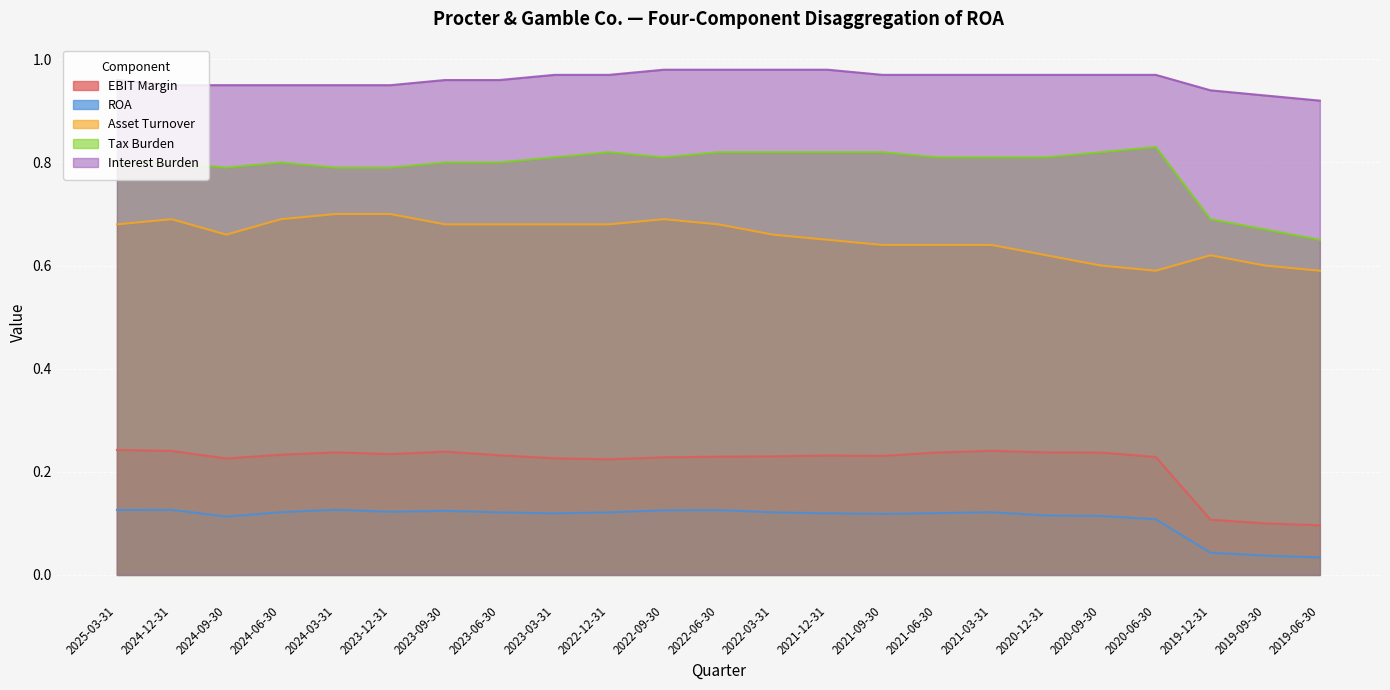

What is the label of the 12th point from the left?

2022-06-30